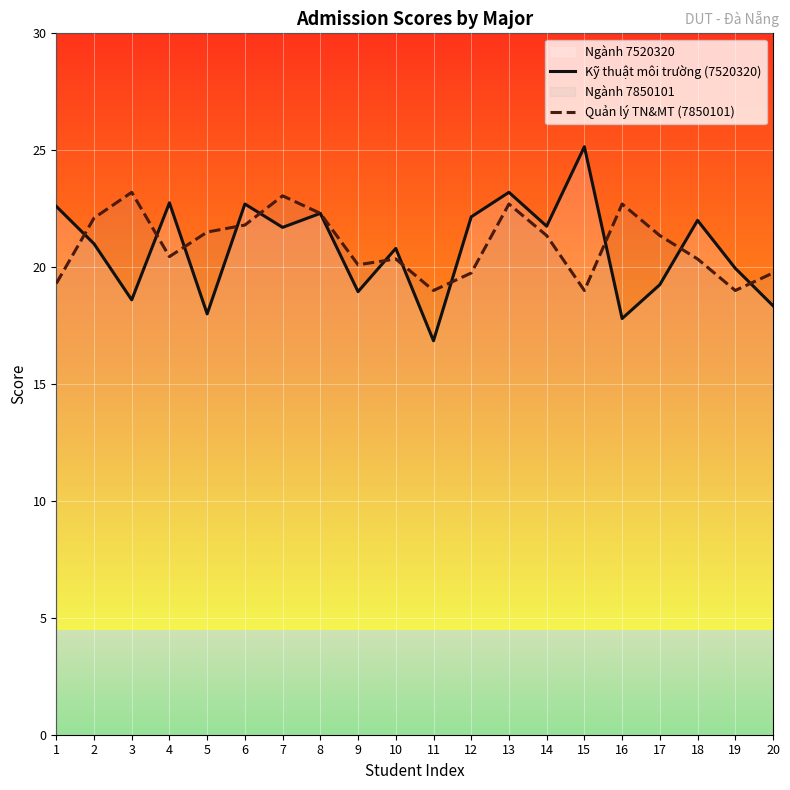

Reading left to right, what are all the values shown in this chart?

Kỹ thuật môi trường (7520320): 22.6	21.0	18.6	22.8	18.0	22.7	21.7	22.3	18.9	20.8	16.9	22.1	23.2	21.8	25.1	17.8	19.2	22.0	19.9	18.4
Quản lý TN&MT (7850101): 19.3	22.1	23.2	20.4	21.5	21.8	23.1	22.3	20.1	20.4	19.0	19.8	22.7	21.4	19.0	22.7	21.4	20.4	19.0	19.8